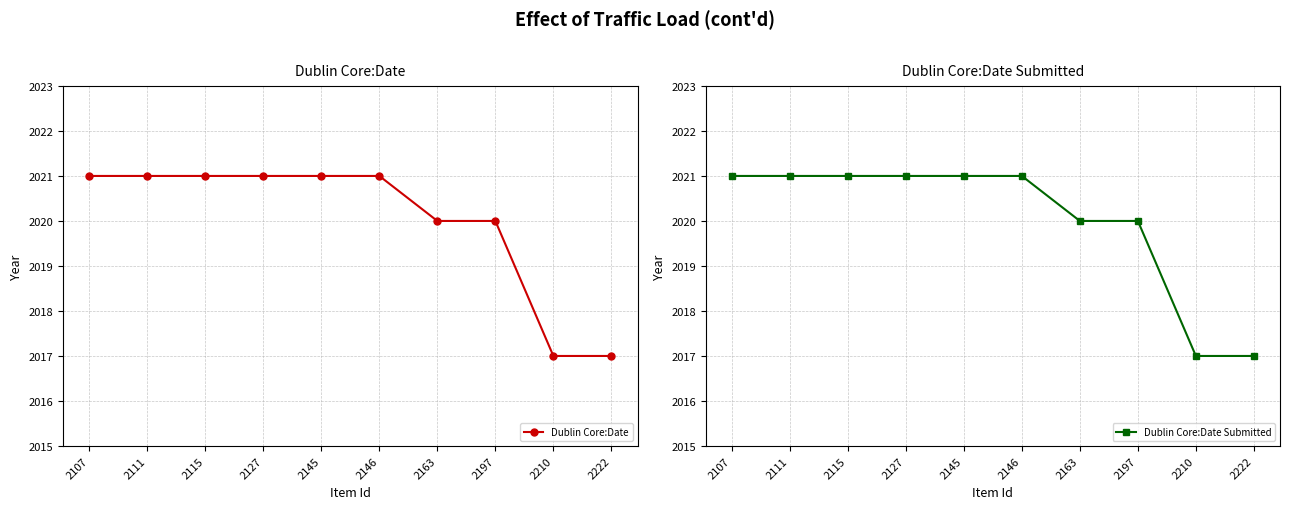

Which has a higher value, 2163 or 2197?

2163